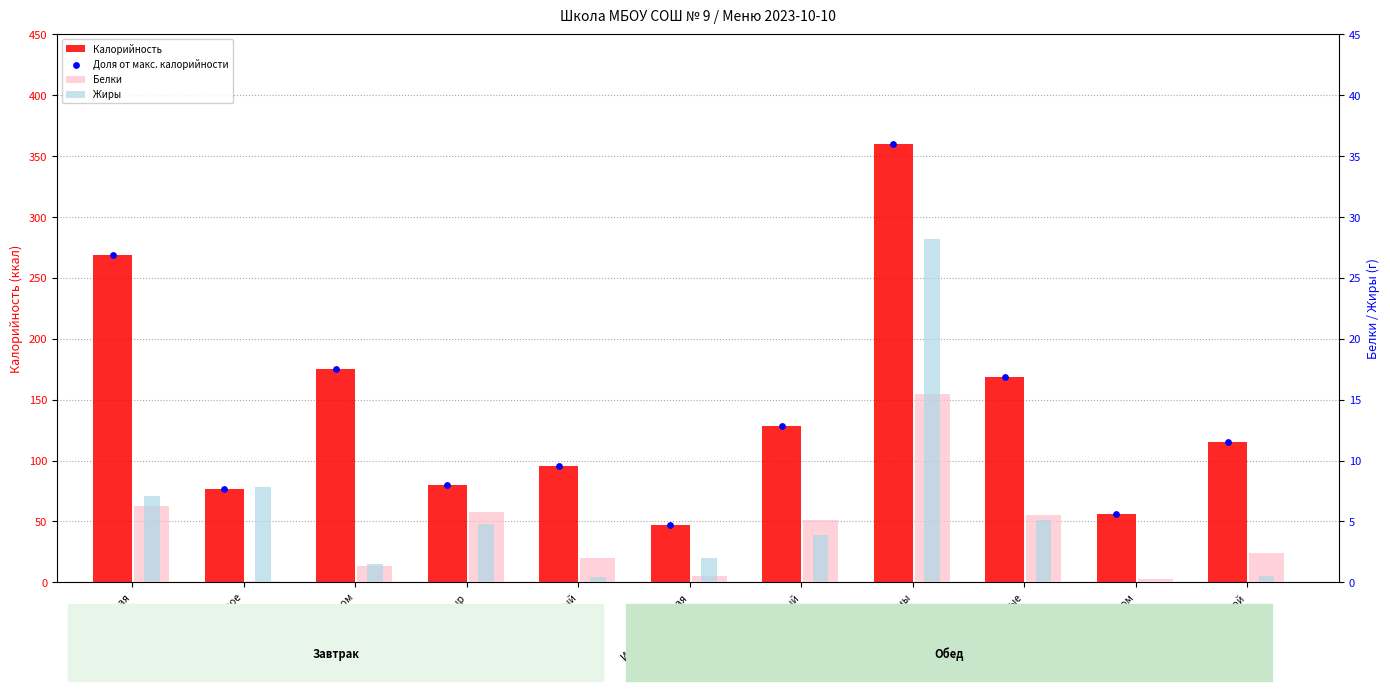

Is the value of Калорийность at Сыр greater than the value of Доля от макс. калорийности at Сыр?

Yes